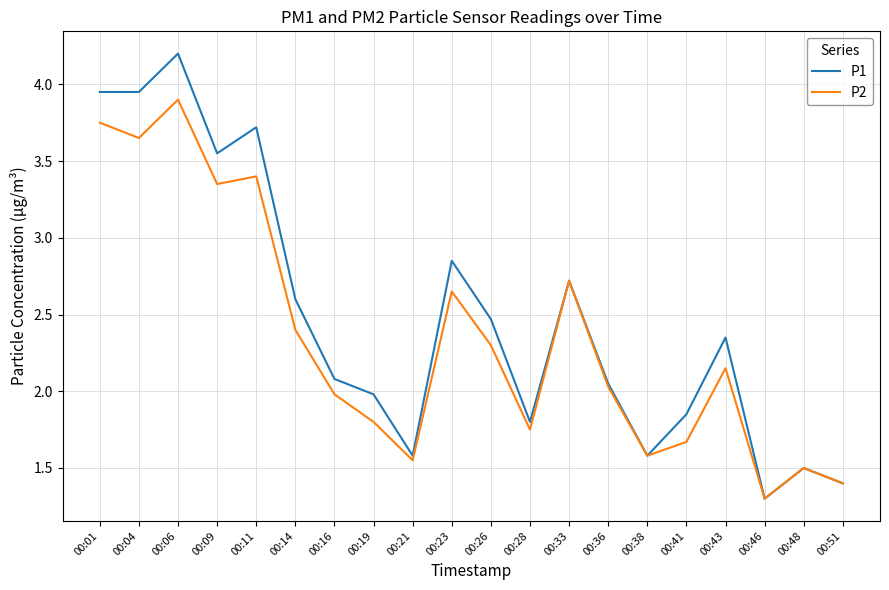

Which series has the largest total across all categories?

P1